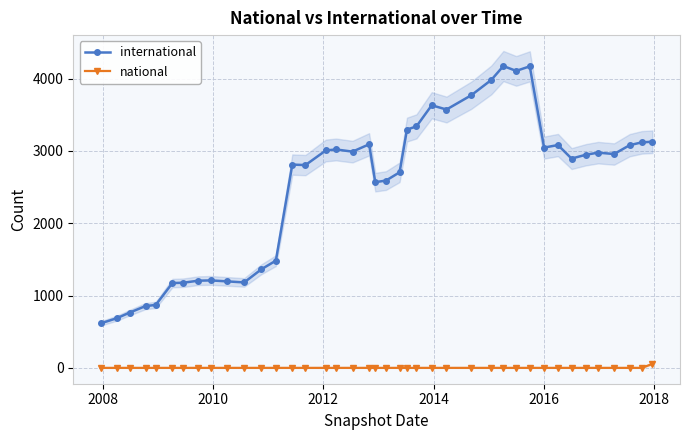

What is the maximum value shown in the chart?

4173